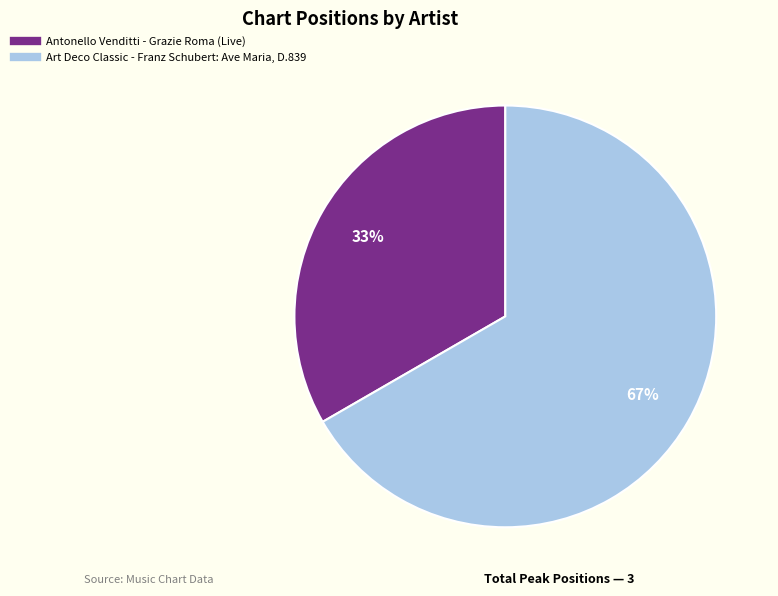

Combined, do Antonello Venditti - Grazie Roma (Live) and Art Deco Classic - Franz Schubert: Ave Maria, D.839 account for over 50%?

Yes